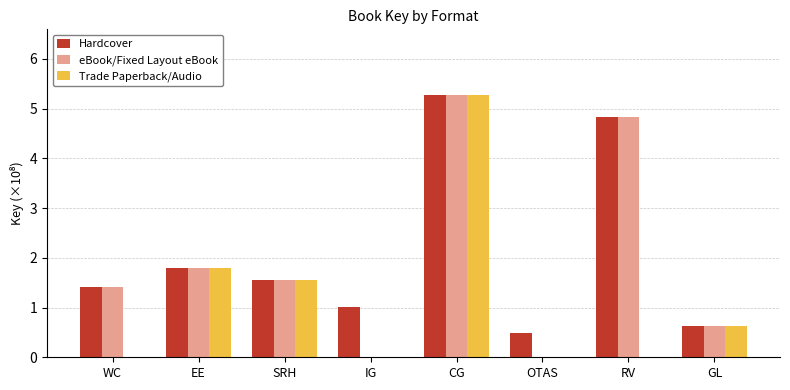

Count the number of categories in the chart.

8